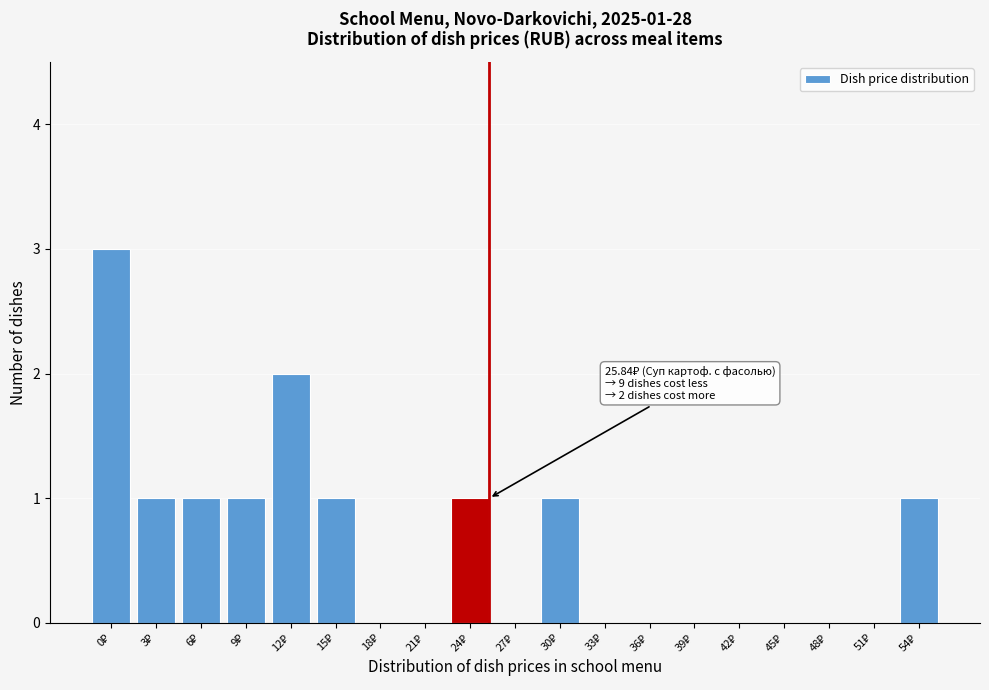

What is the sum of all values?

12